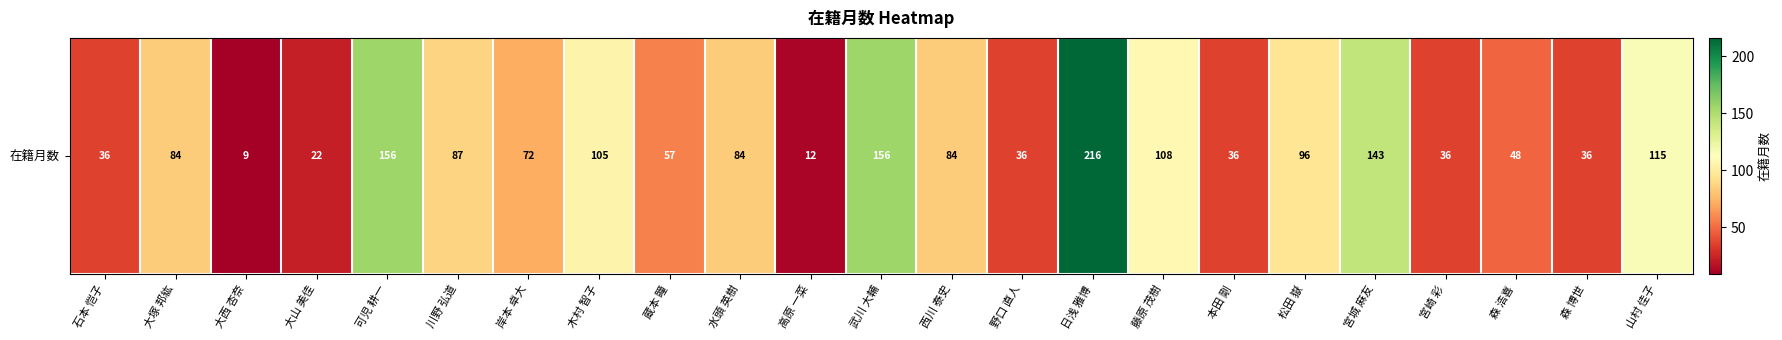

What is the ratio of the value at 松田 嶽 to the value at 本田 剛?

2.7